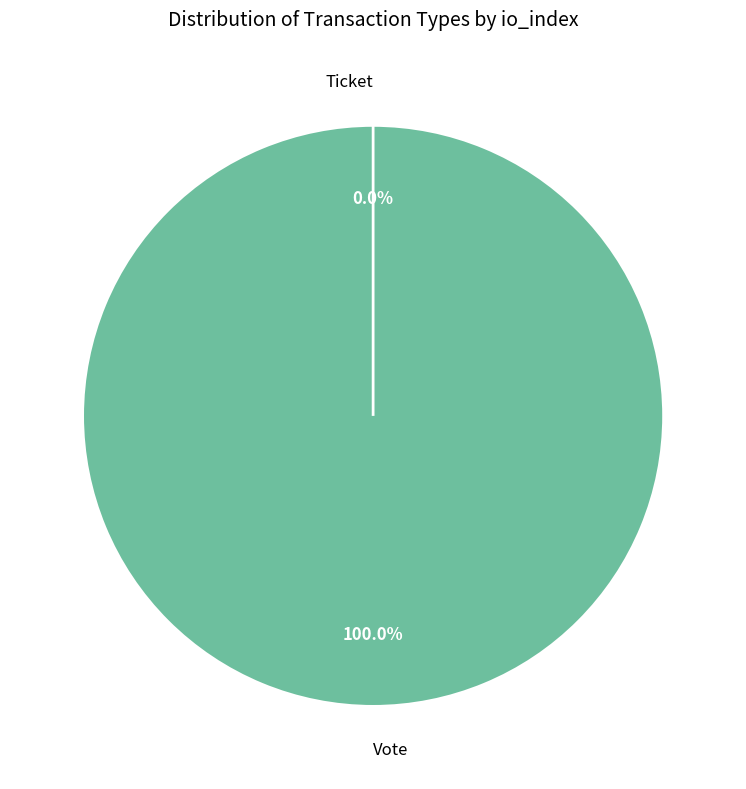

What percentage is NOT represented by Ticket?

100.0%